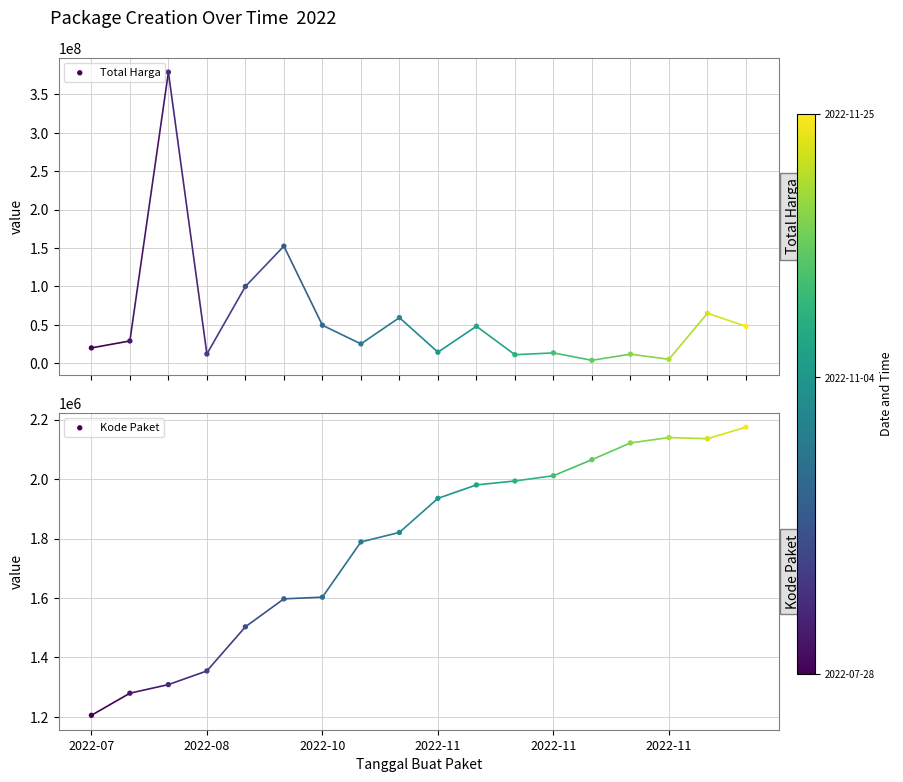

Which series has the largest Y range (max minus min)?

Total Harga